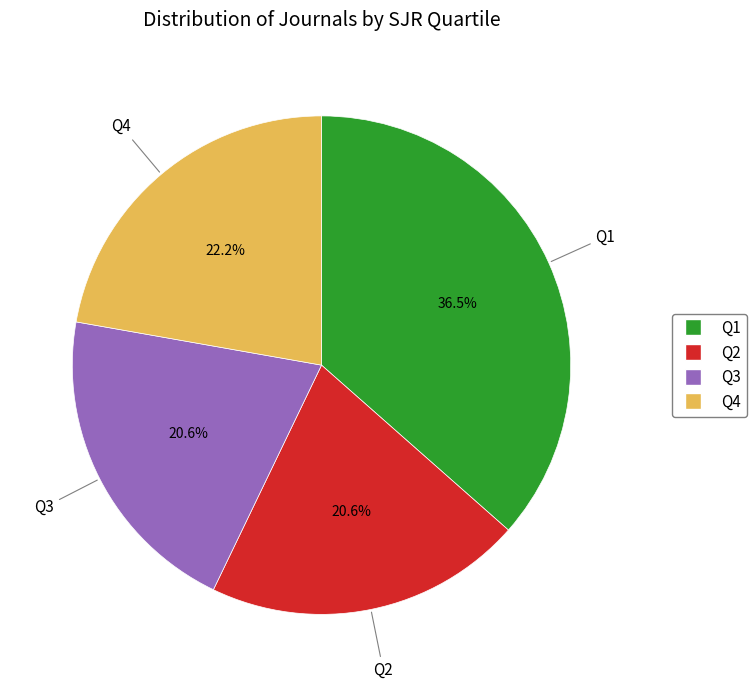

To the nearest percent, what portion does Q3 represent?

21%